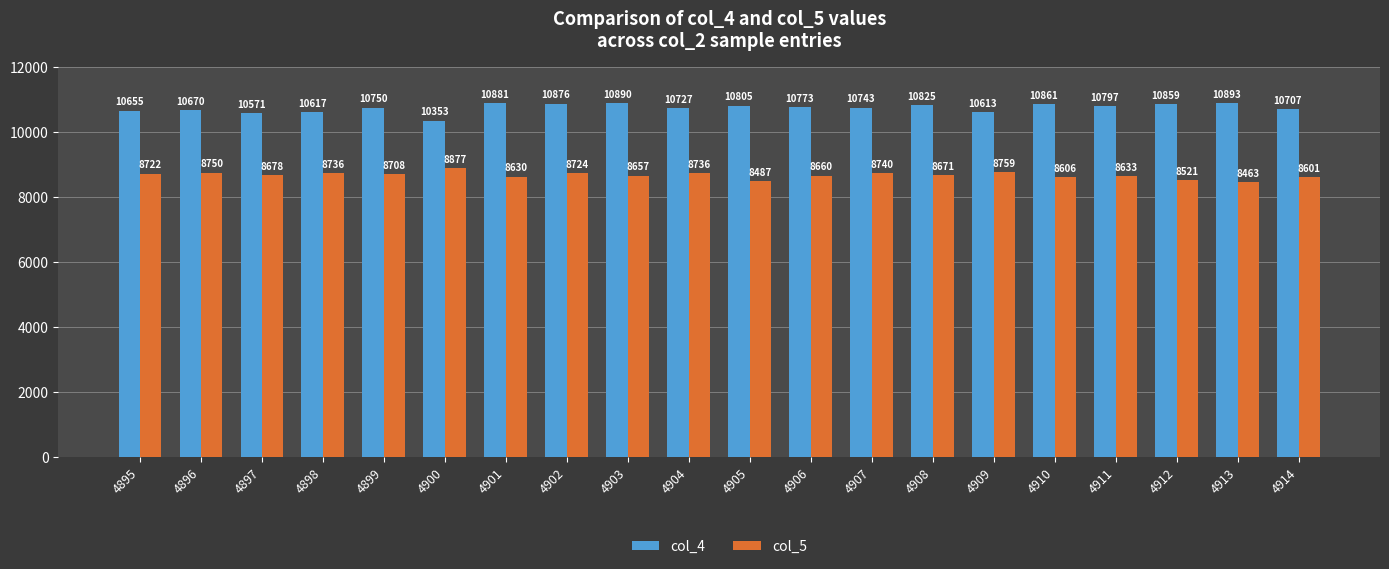

What is the difference between the maximum and minimum values in the col_5 series?

414